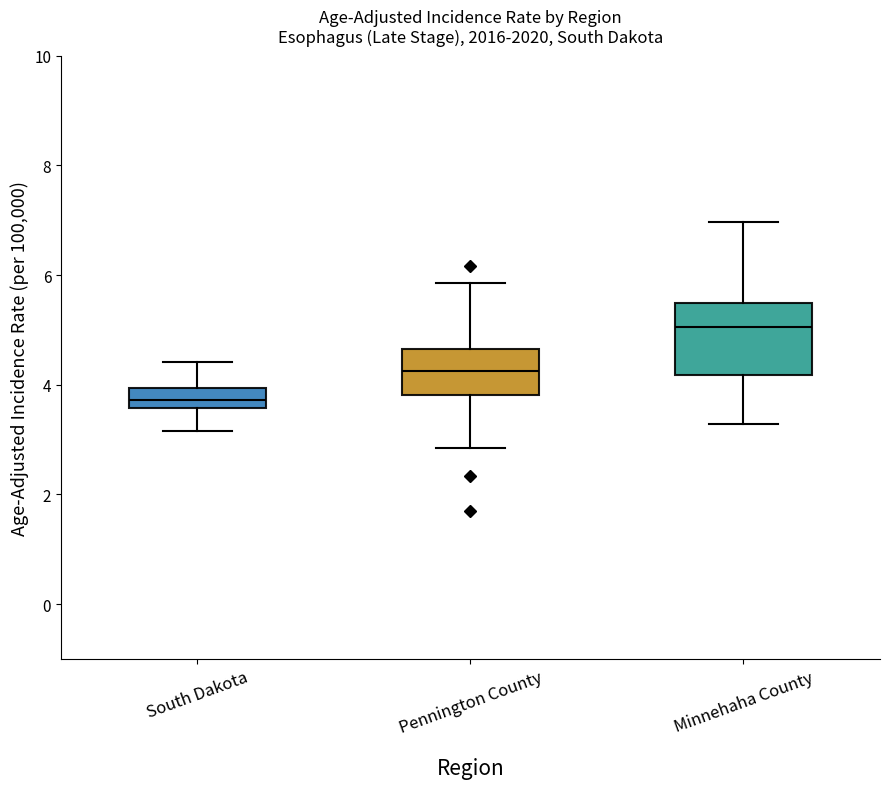

Reading left to right, read every box against the y-axis: the position of its median line, the range the box covers, and the ends of its whiskers. The values are not printed on the chart, so give them approximately, as read against the axis.

South Dakota: median 3.8, box 3.6 to 4.0, whiskers 3.2 to 4.4
Pennington County: median 4.2, box 3.8 to 4.6, whiskers 2.8 to 5.8
Minnehaha County: median 5.0, box 4.2 to 5.4, whiskers 3.2 to 7.0